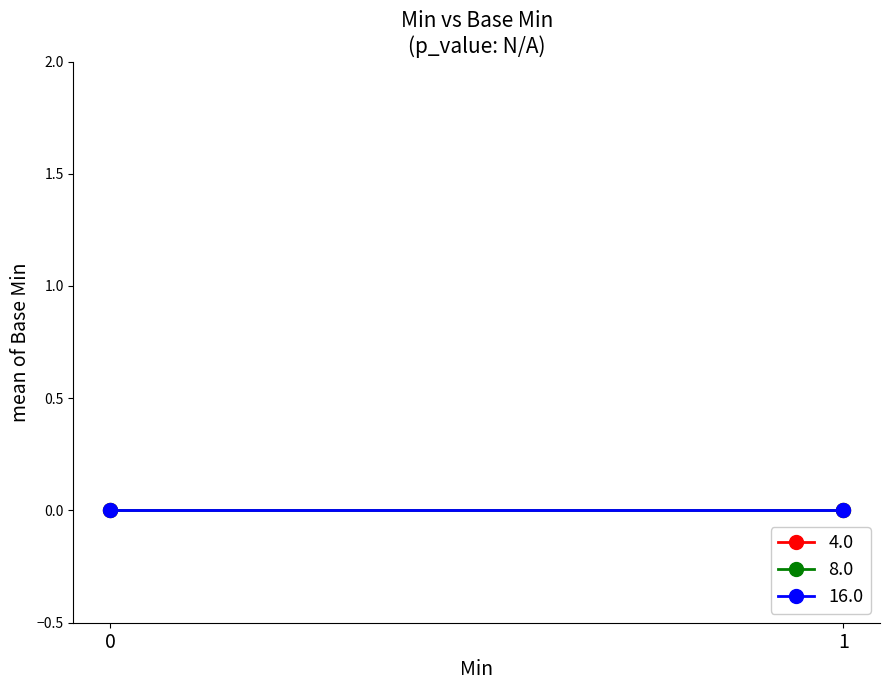

True or false: Min=0 and Min=1 intersect in this chart.

False